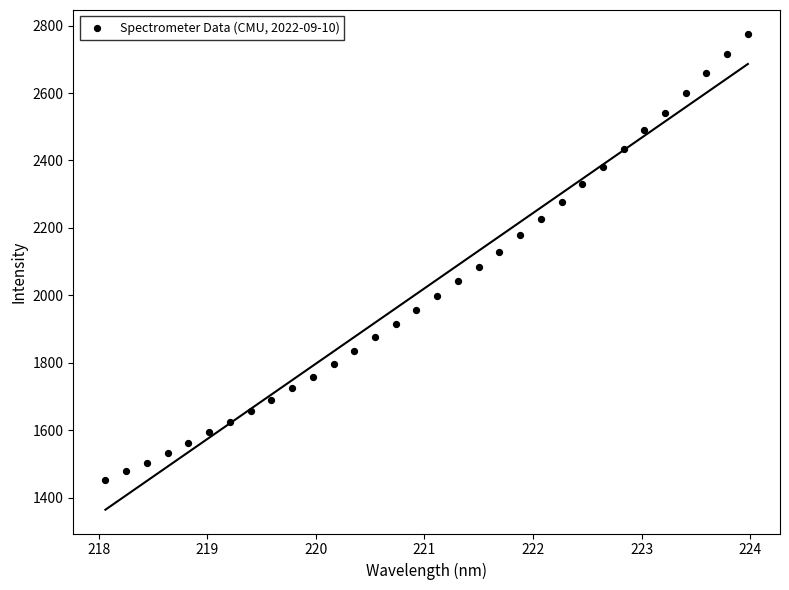

What is the range of X values (max minus min)?

5.9